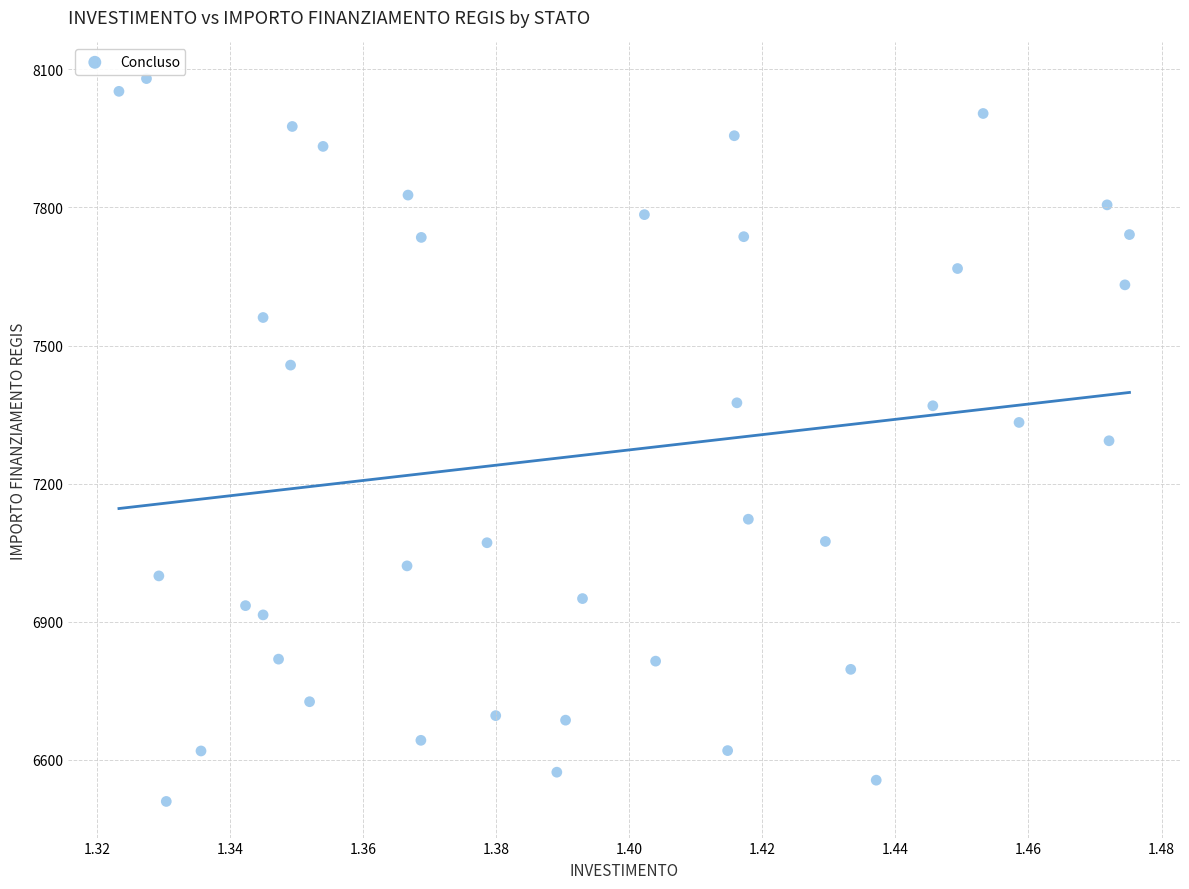

What is the range of Y values (max minus min)?

1570.2